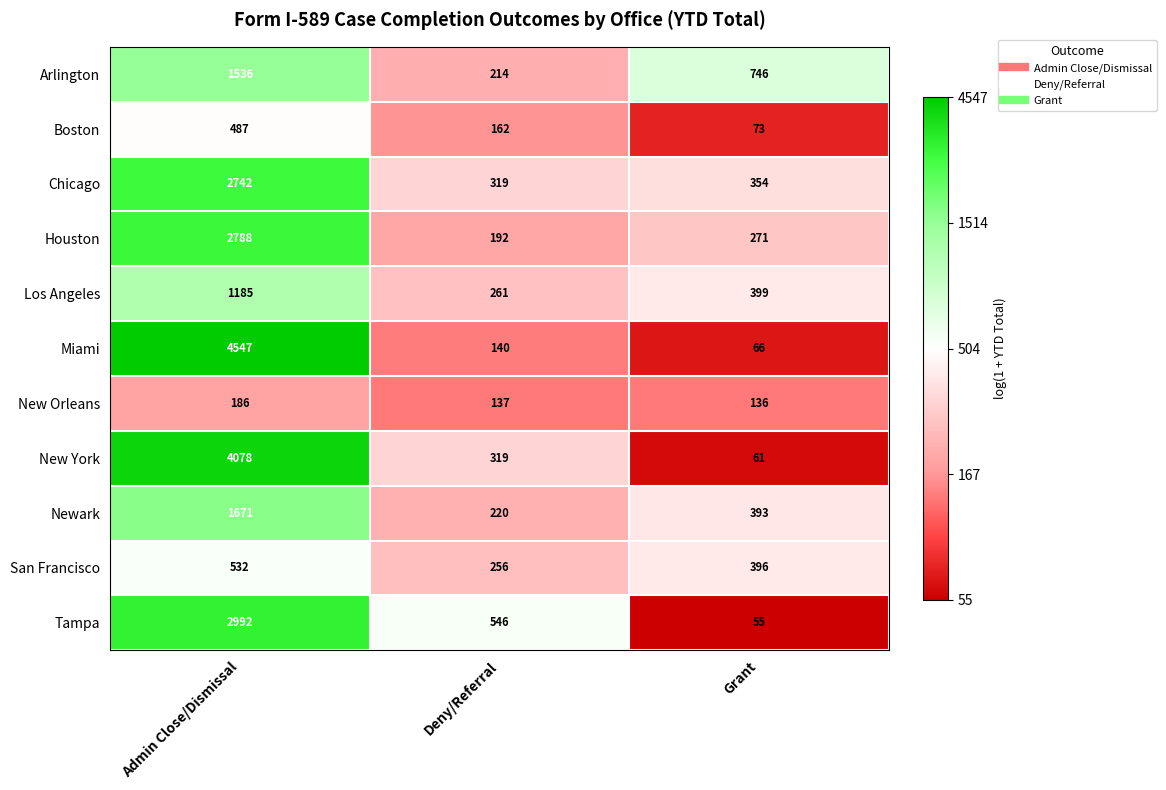

What is the difference between the maximum and minimum values in the Miami series?

4481